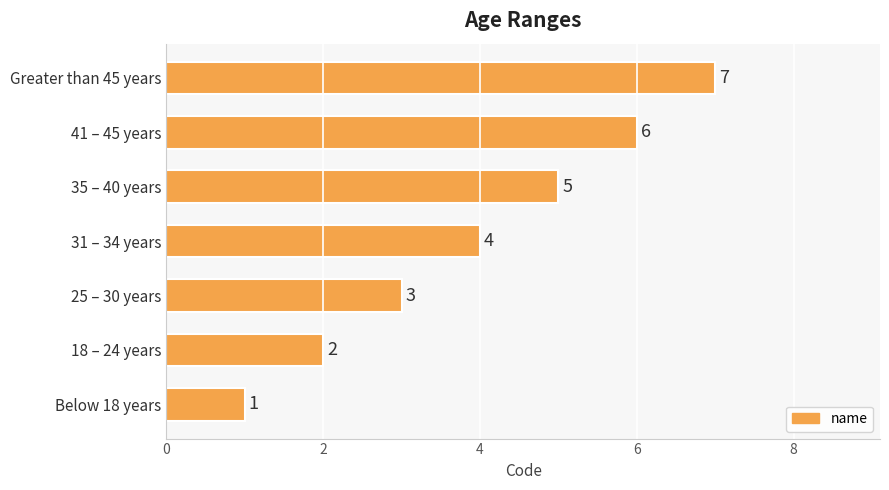

The value at 25 – 30 years is 3. True or false?

True